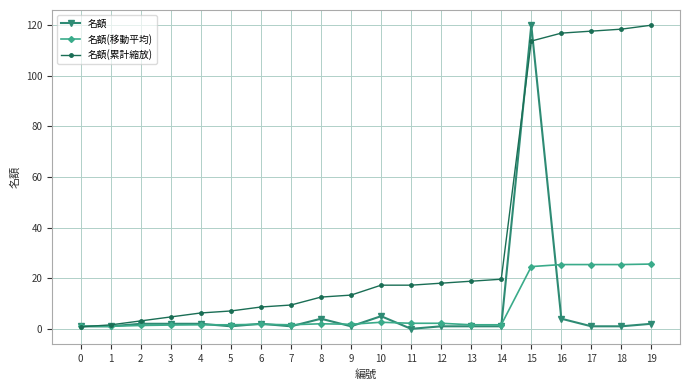

Which series has the largest total across all categories?

名額(累計縮放)